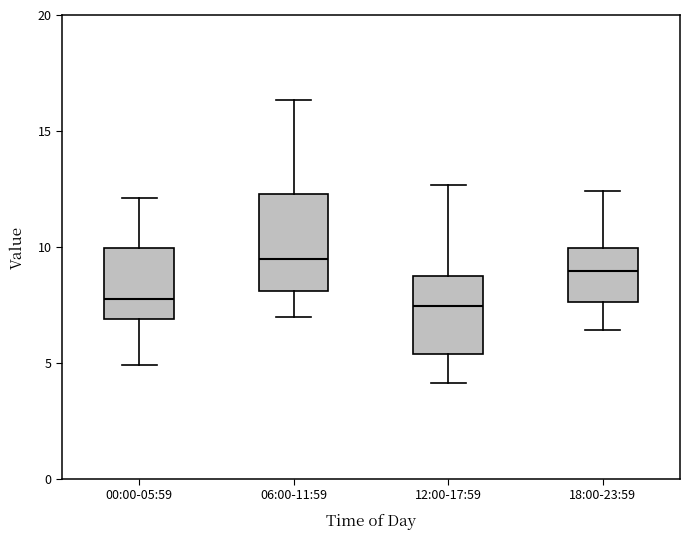

Comparing the boxes themselves (not the whiskers), which one is the tallest?

06:00-11:59